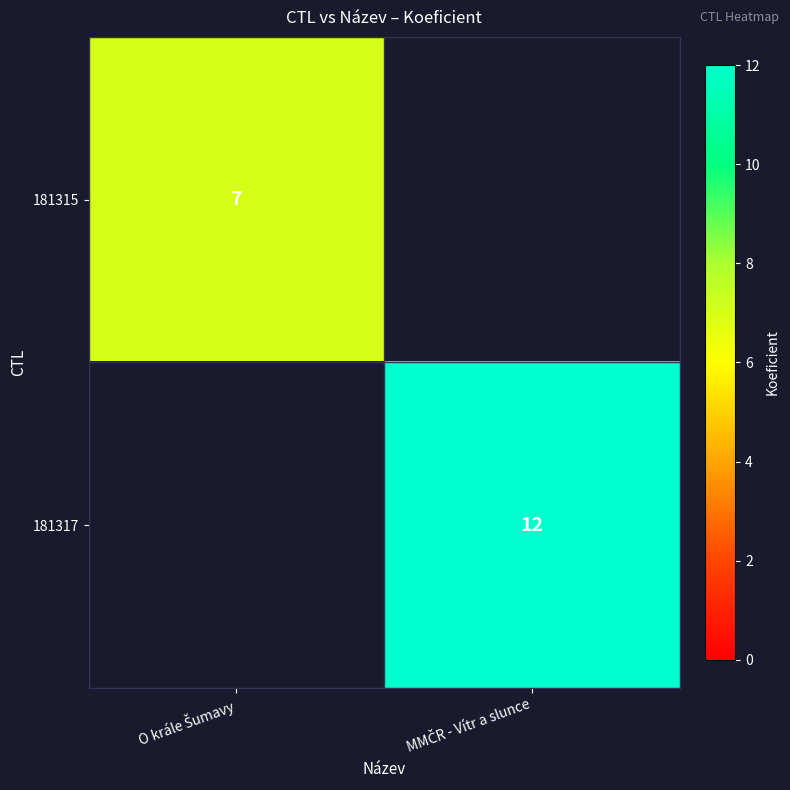

List the series in order of their peak value, lowest first.

181315, 181317